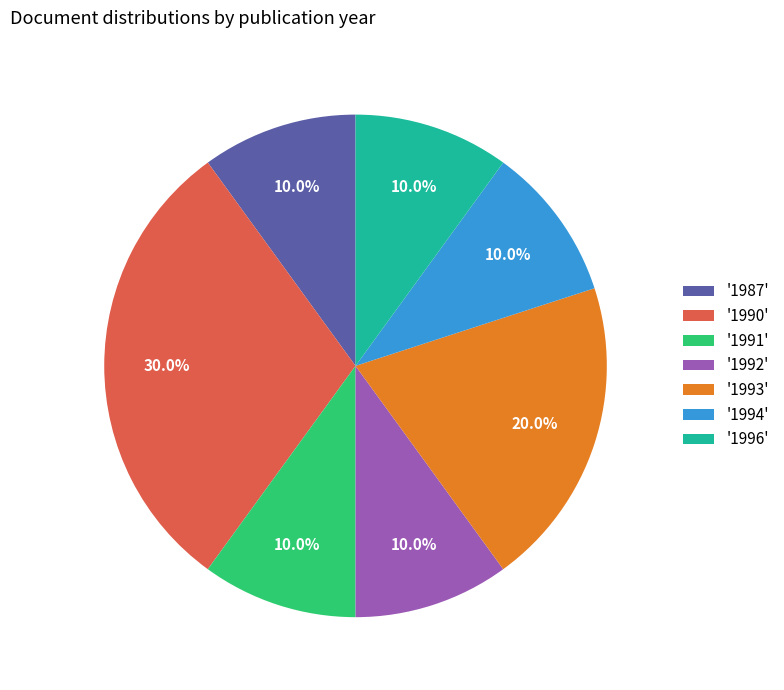

Which category has the biggest portion of the pie?

'1990'